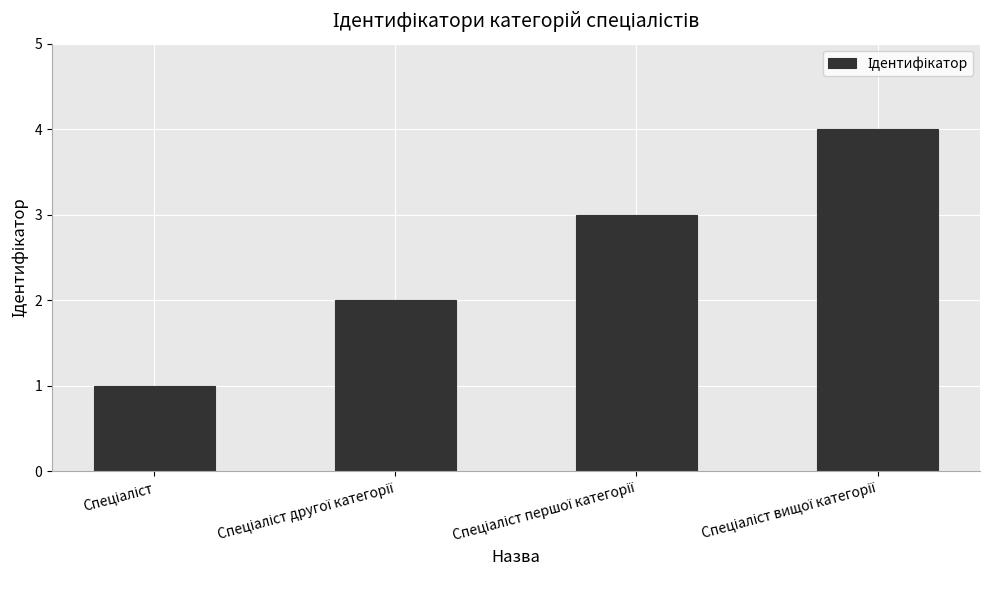

What is the greatest value displayed?

4